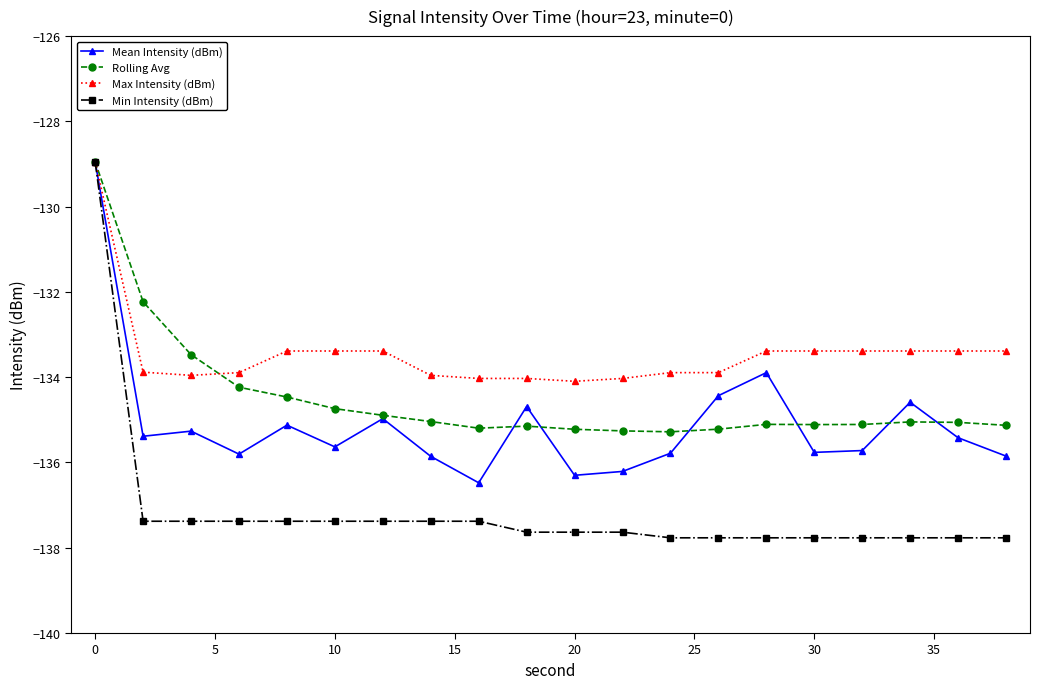

What is the value of the Min Intensity (dBm) point at the 4th from the left?

-137.4